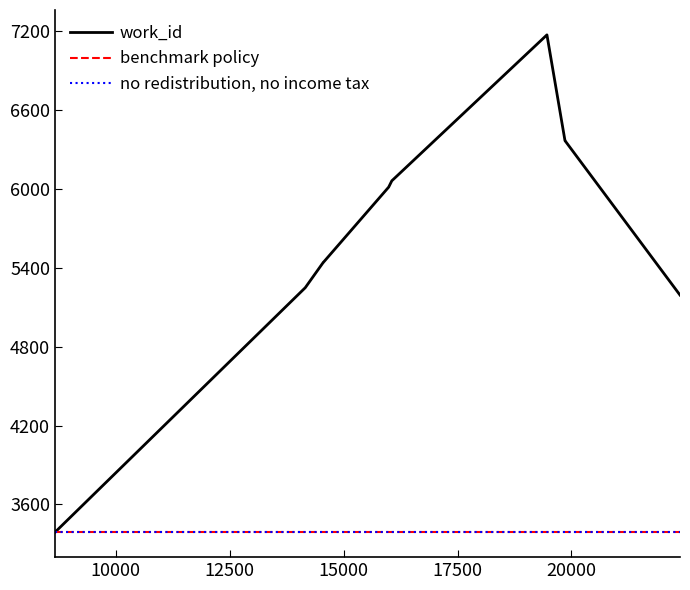

Does the chart have visible grid lines?

No